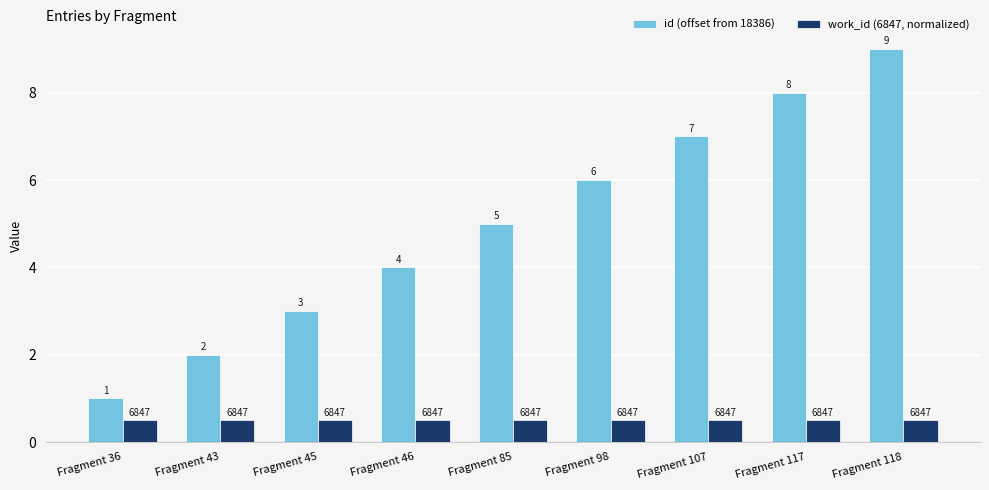

What is the average value of the id (offset from 18386) series?

5.0